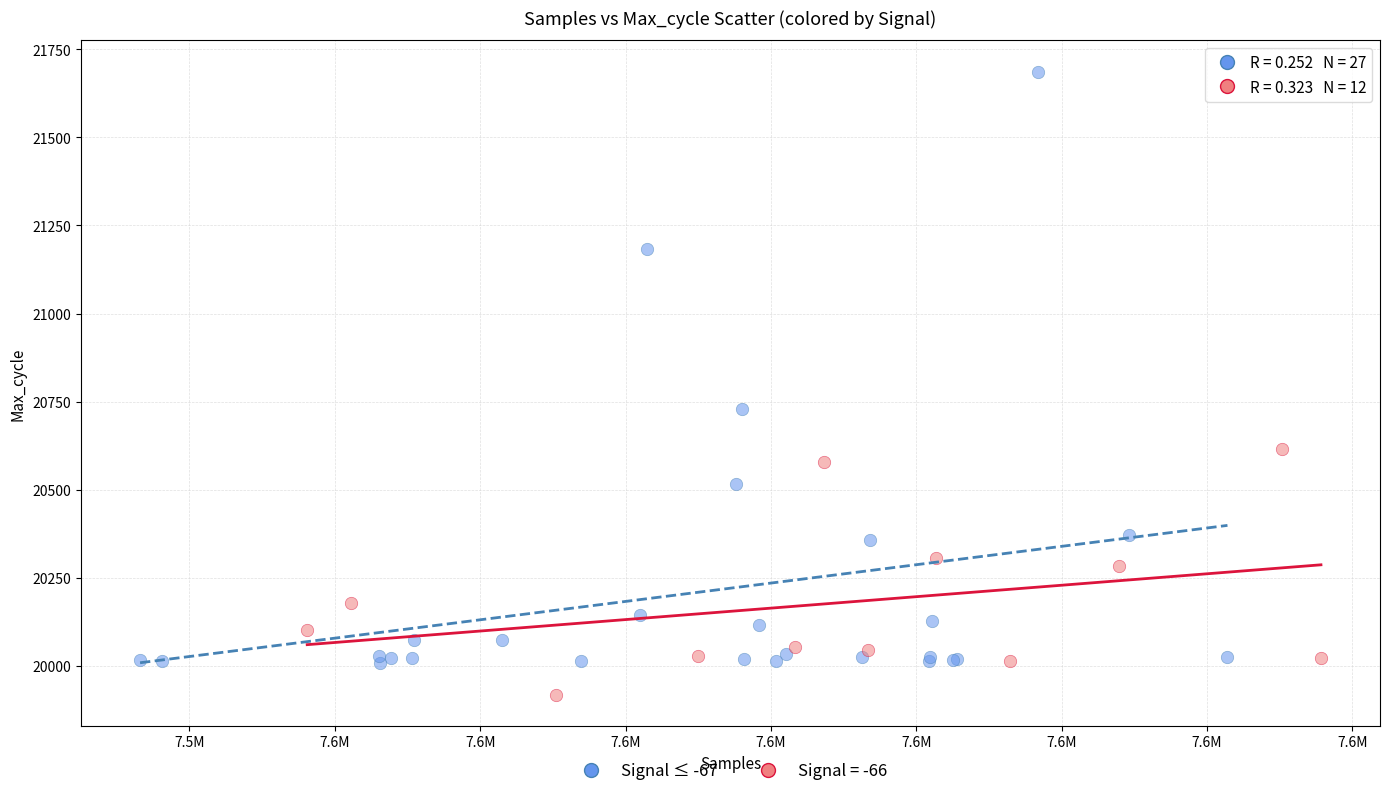

Which series contains the lowest Y value?

Signal = -66